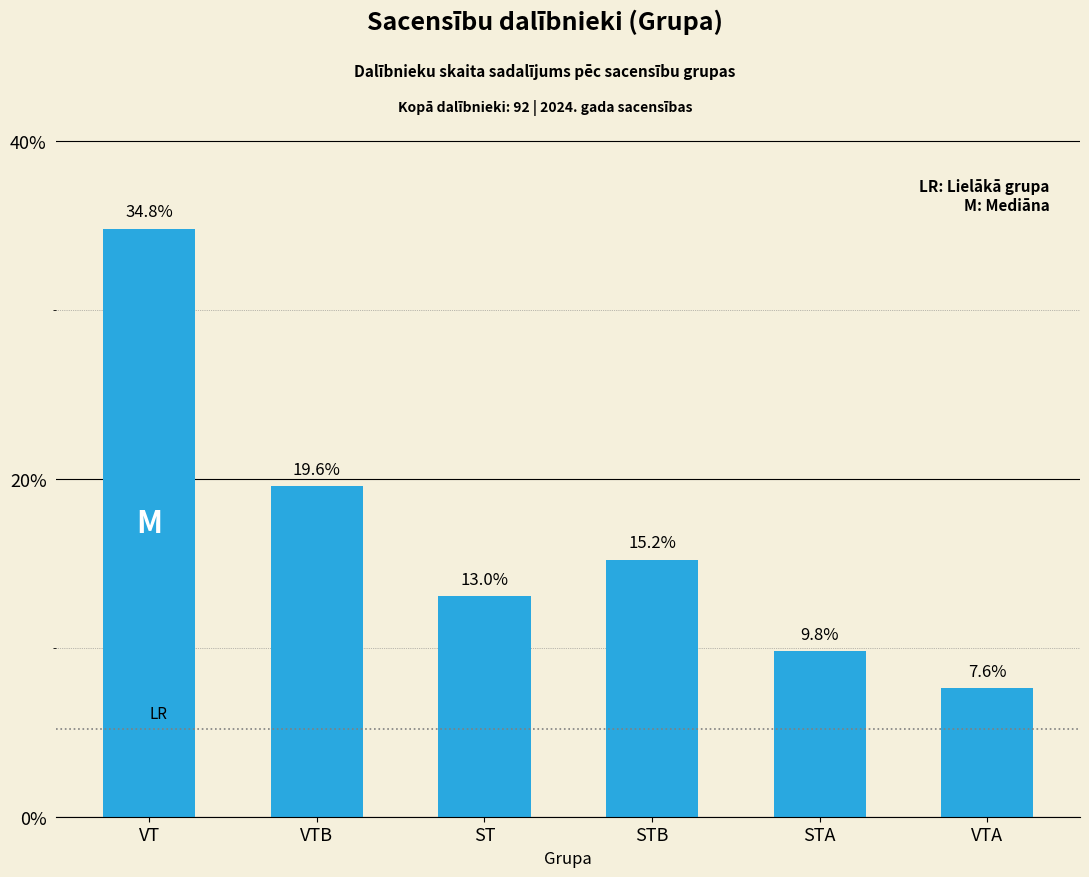

What is the sum of all values?

100.0